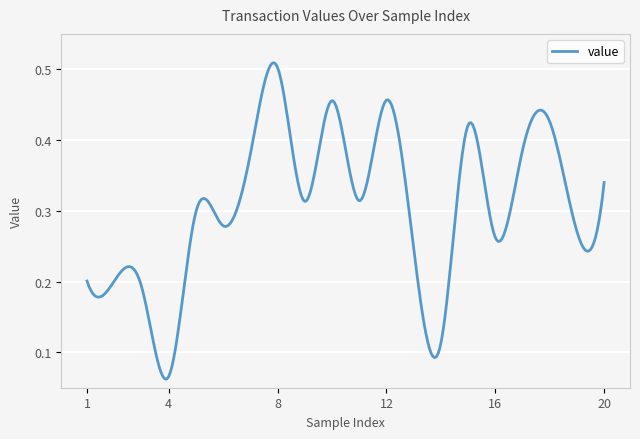

Count the values in the range 0 to 1.

300